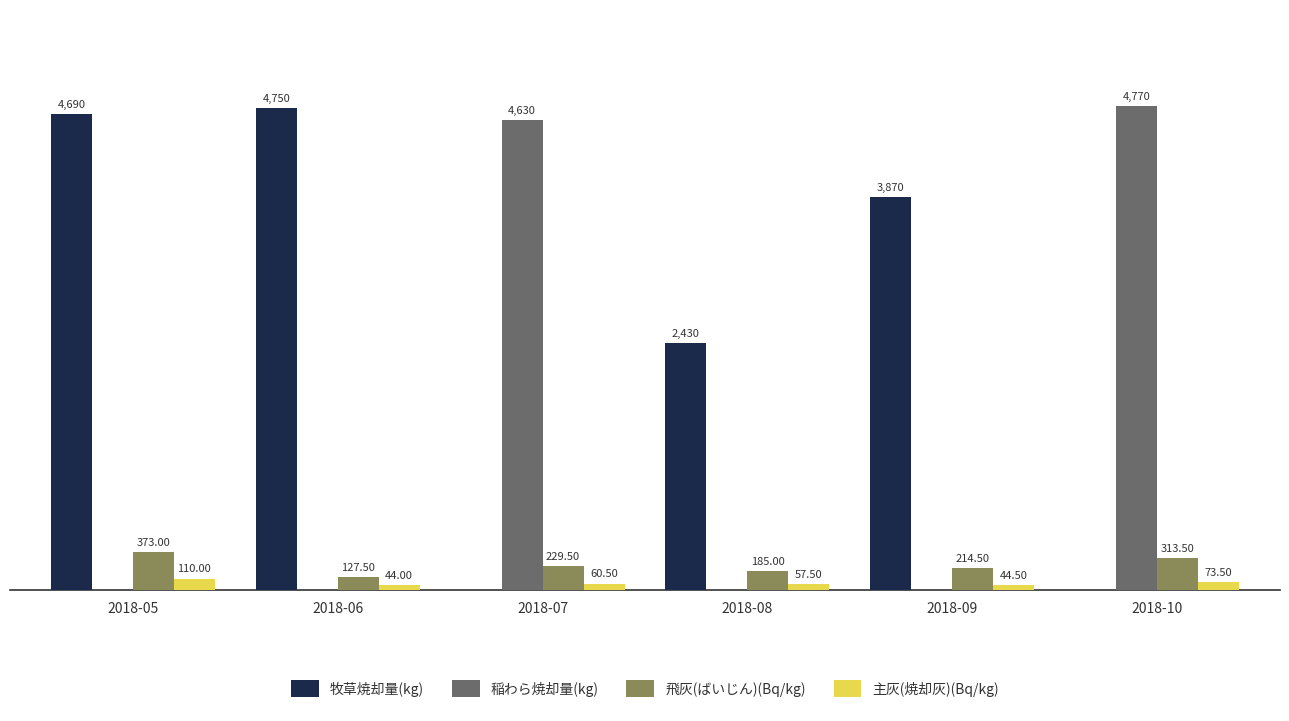

Is the value of 牧草焼却量(kg) at 2018-09 greater than the value of 稲わら焼却量(kg) at 2018-05?

Yes